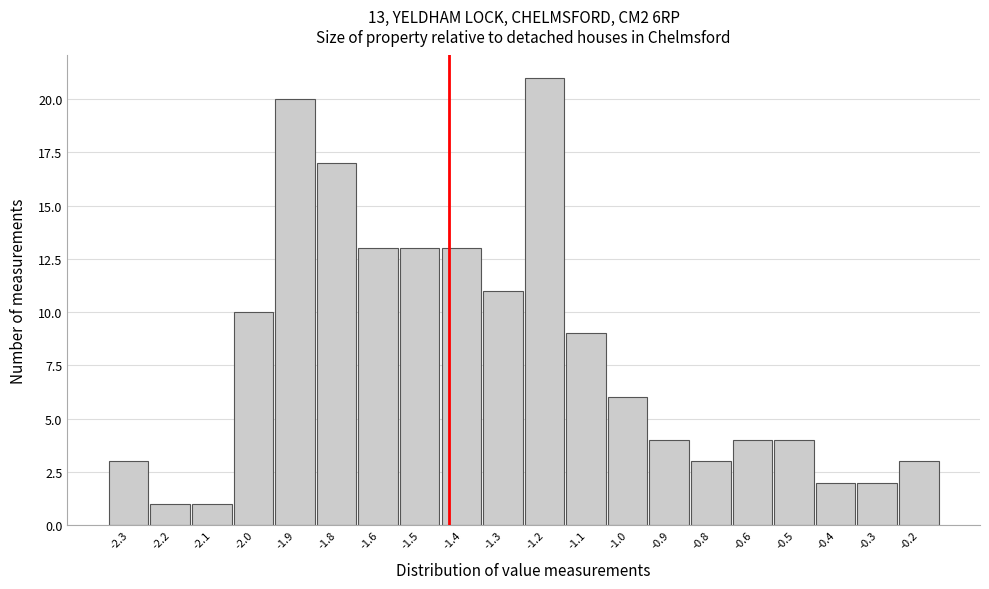

Reading left to right, list all the values displayed in this chart.

-2.3=3	-2.2=1	-2.1=1	-2.0=10	-1.9=20	-1.8=17	-1.6=13	-1.5=13	-1.4=13	-1.3=11	-1.2=21	-1.1=9	-1.0=6	-0.9=4	-0.8=3	-0.6=4	-0.5=4	-0.4=2	-0.3=2	-0.2=3